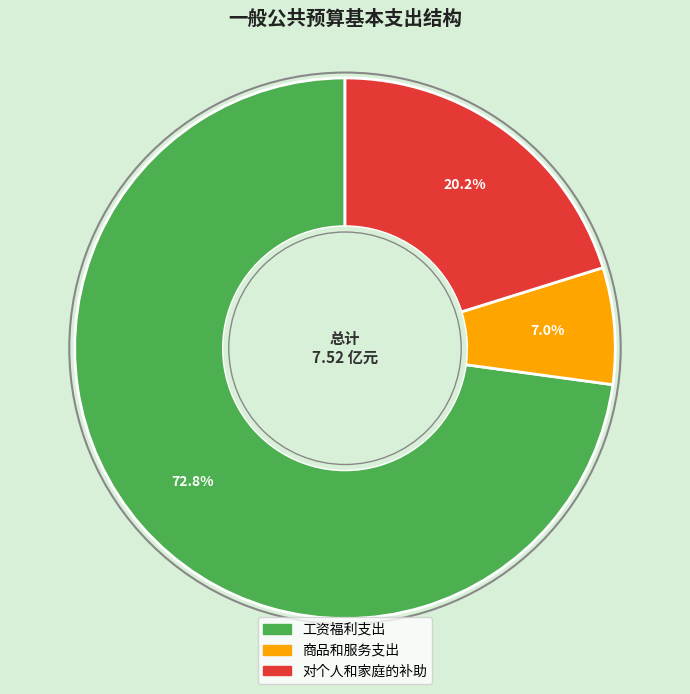

Combined, do 商品和服务支出 and 工资福利支出 account for over 50%?

Yes